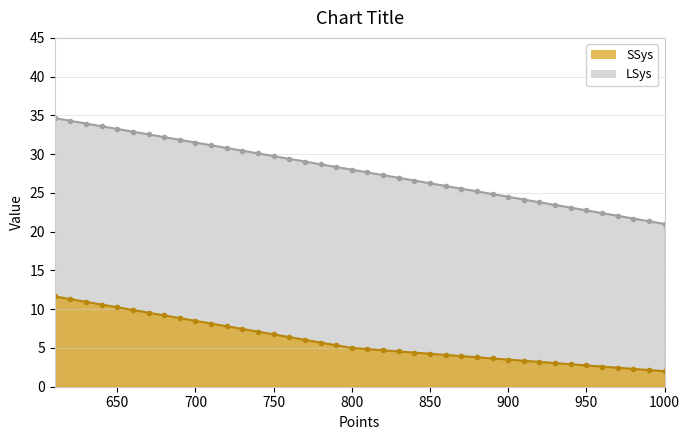

What are all the series names shown in the legend?

SSys, LSys